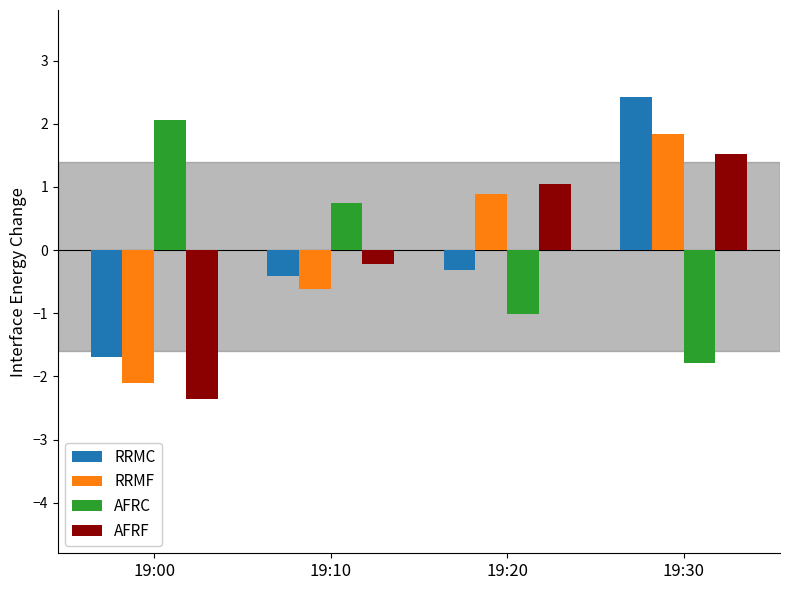

At how many categories does at least one series exceed -1?

4